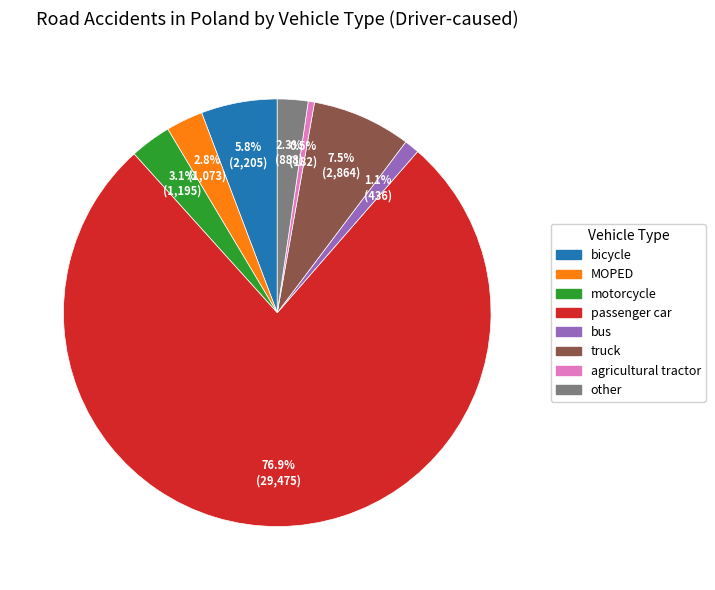

What is the smallest slice in the pie chart?

agricultural tractor